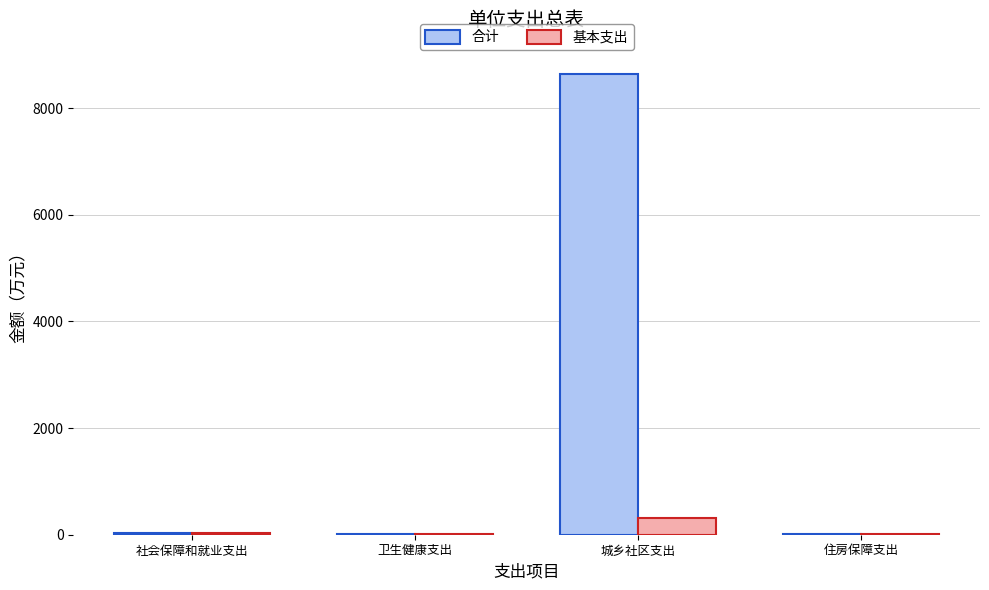

Which series has the largest total across all categories?

合计